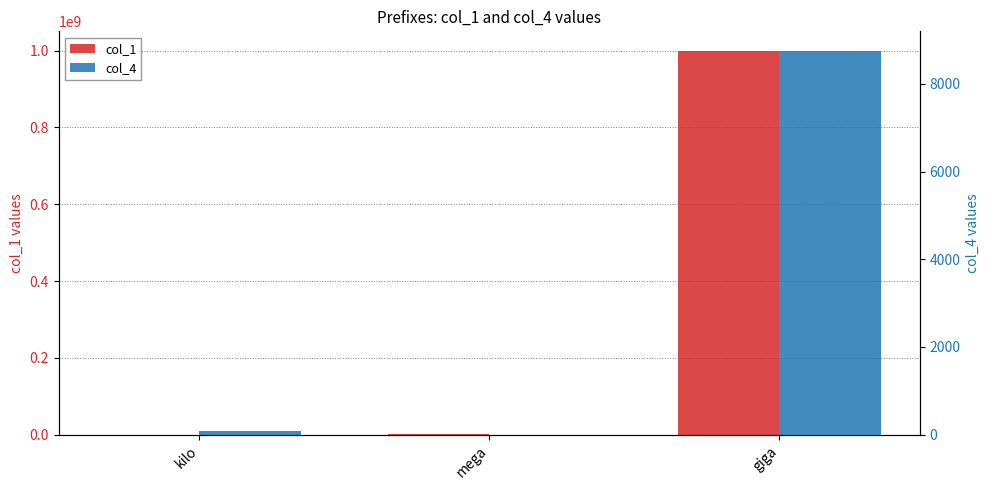

Is the value of col_4 at mega greater than the value of col_1 at mega?

No